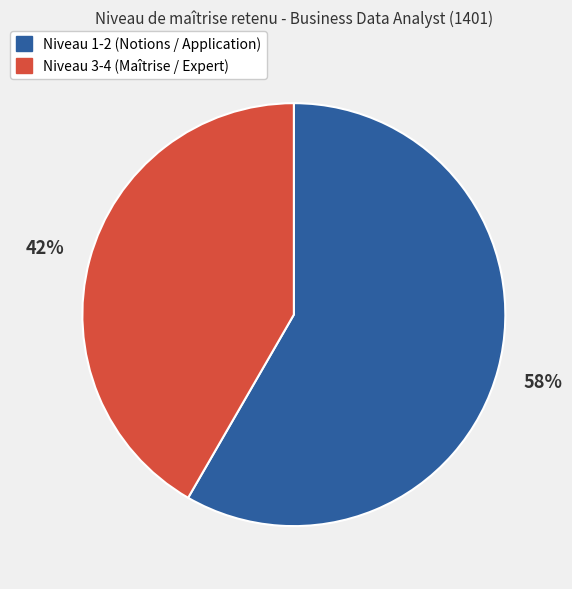

To the nearest percent, what is the average slice percentage?

50%